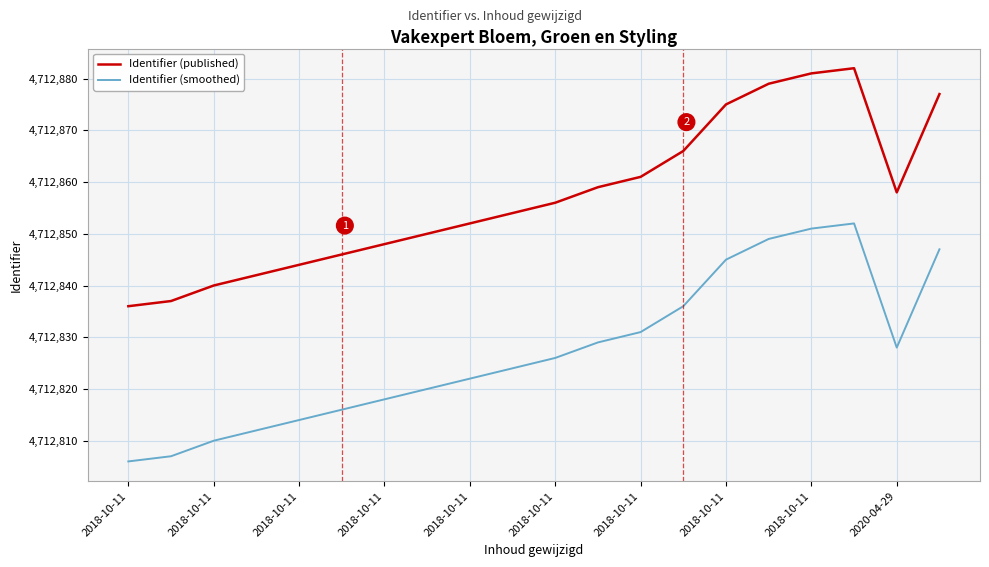

Which series has the largest total across all categories?

Identifier (published)